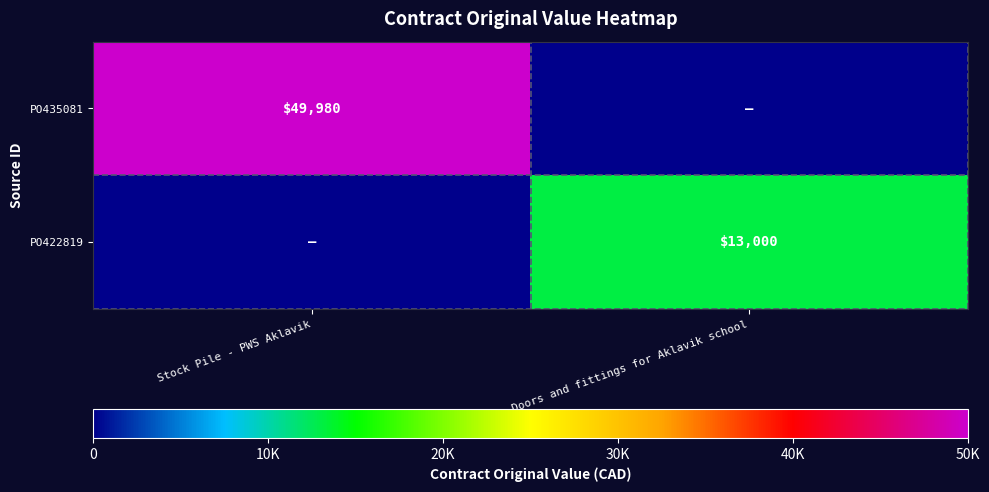

At which category does the chart reach its minimum across all series?

Doors and fittings for Aklavik school